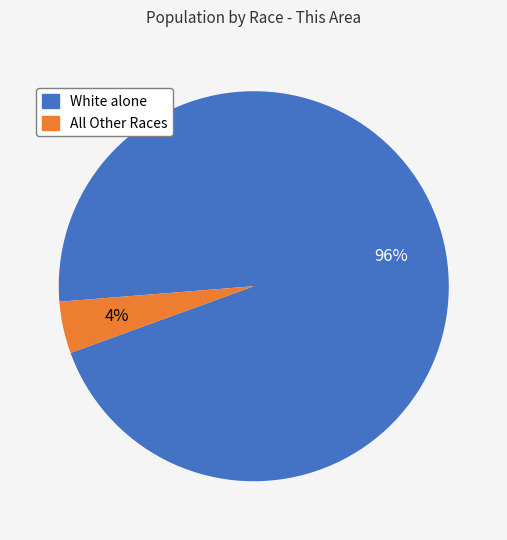

To the nearest percent, what is the average slice percentage?

50%